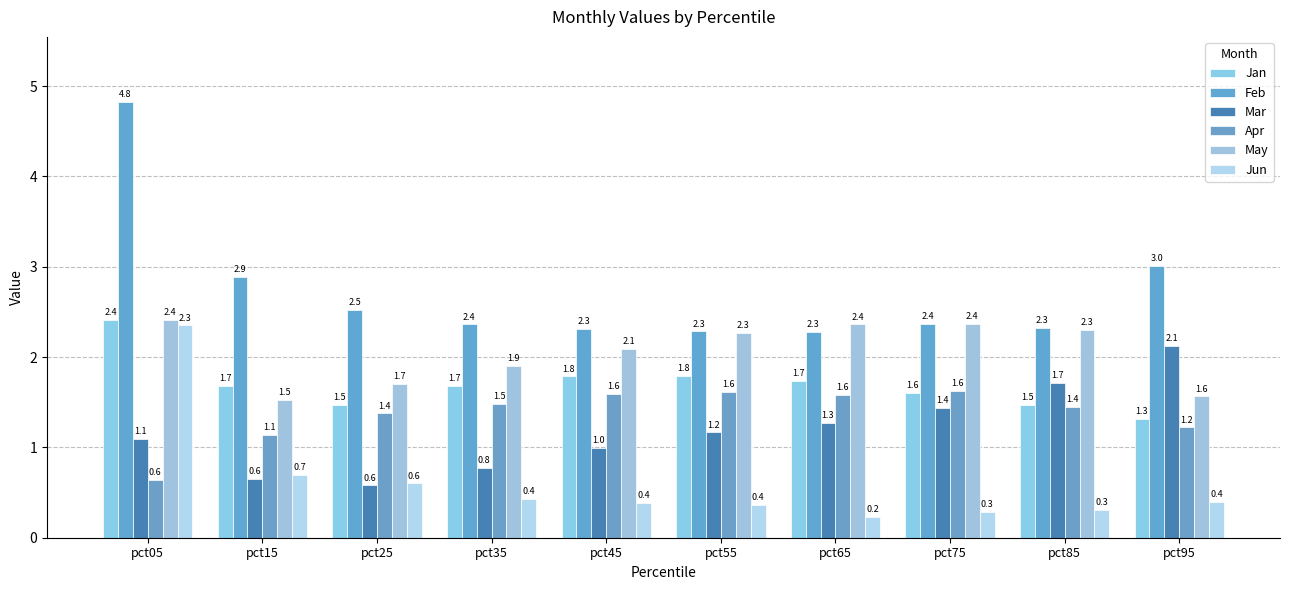

The value of Jan at pct25 is 2.0. True or false?

False